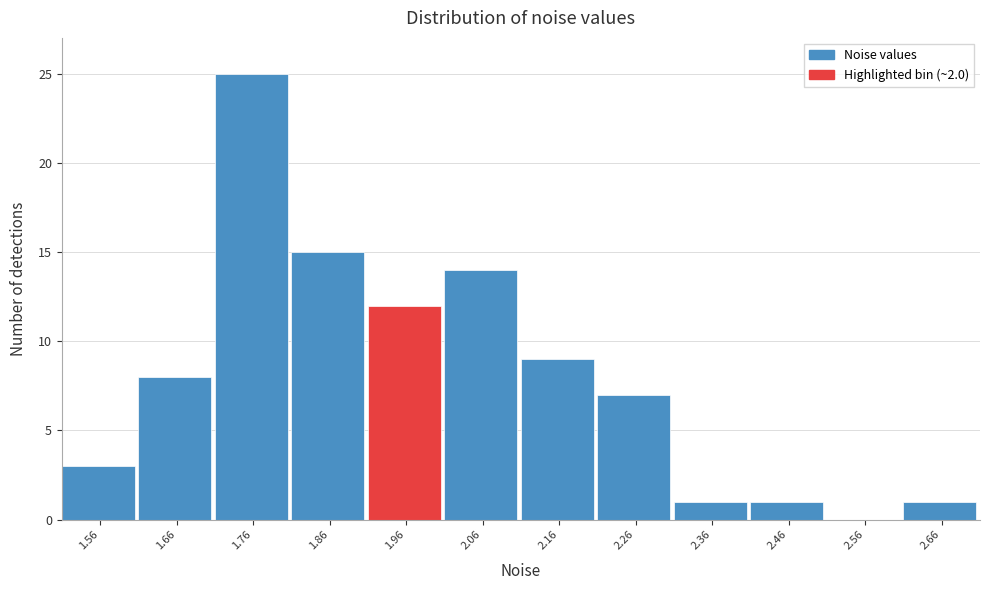

Reading right to left, what are all the values shown in this chart?

2.66=1	2.56=0	2.46=1	2.36=1	2.26=7	2.16=9	2.06=14	1.96=12	1.86=15	1.76=25	1.66=8	1.56=3